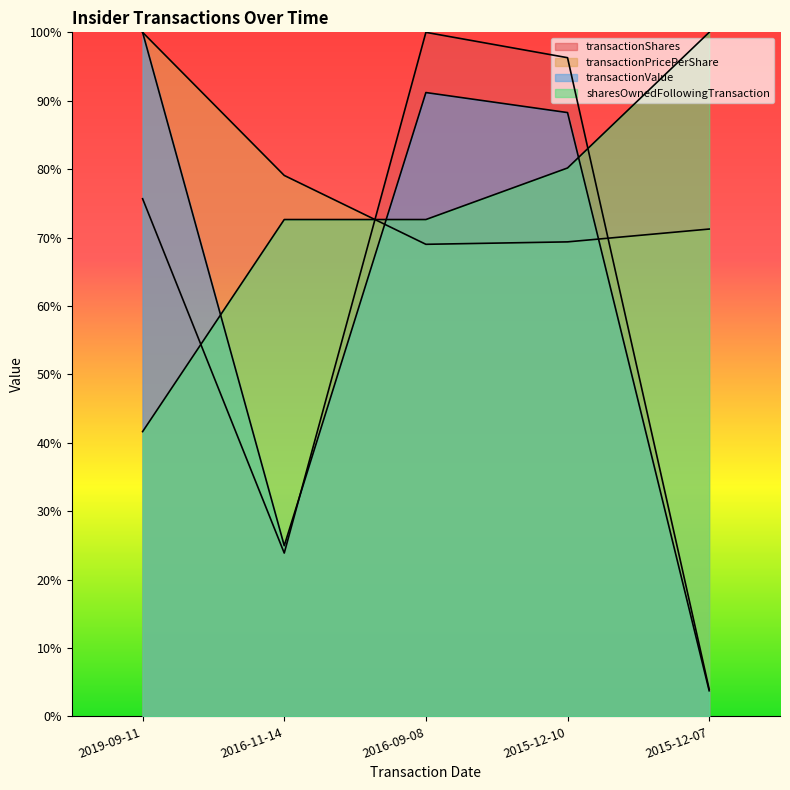

How many intersections are there between transactionPricePerShare and transactionShares?

2